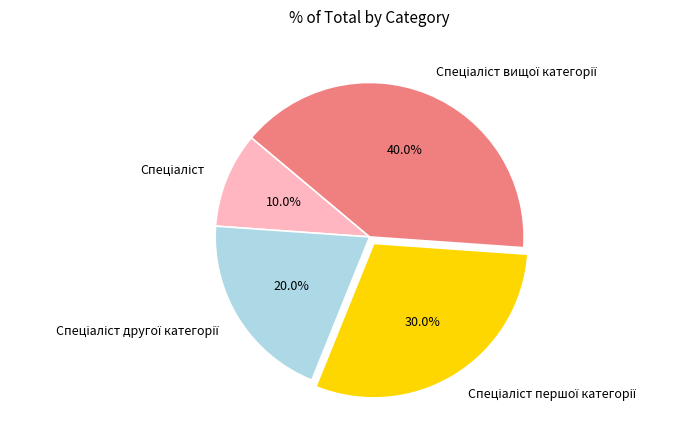

Does any single category account for the majority?

No